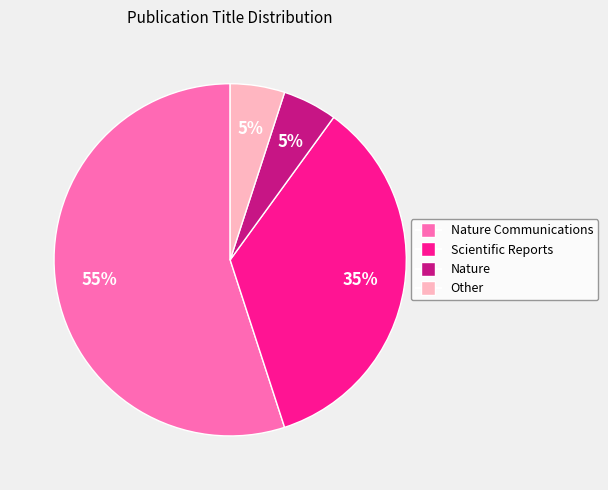

To the nearest percent, what is the average slice percentage?

25%